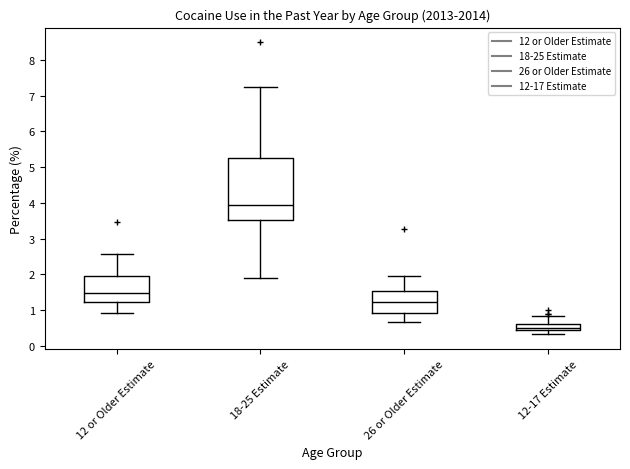

Which box is the tallest, from its lower edge to its upper edge?

18-25 Estimate